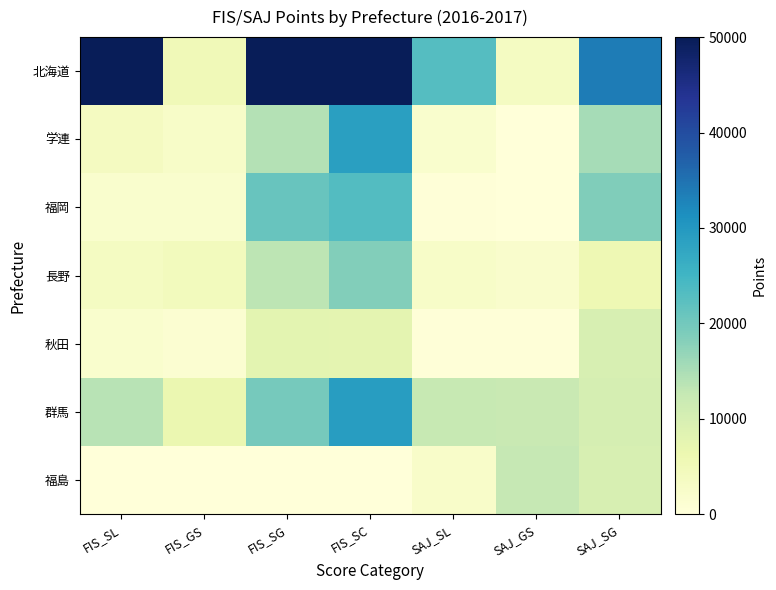

At which category does the chart reach its peak across all series?

FIS_SL